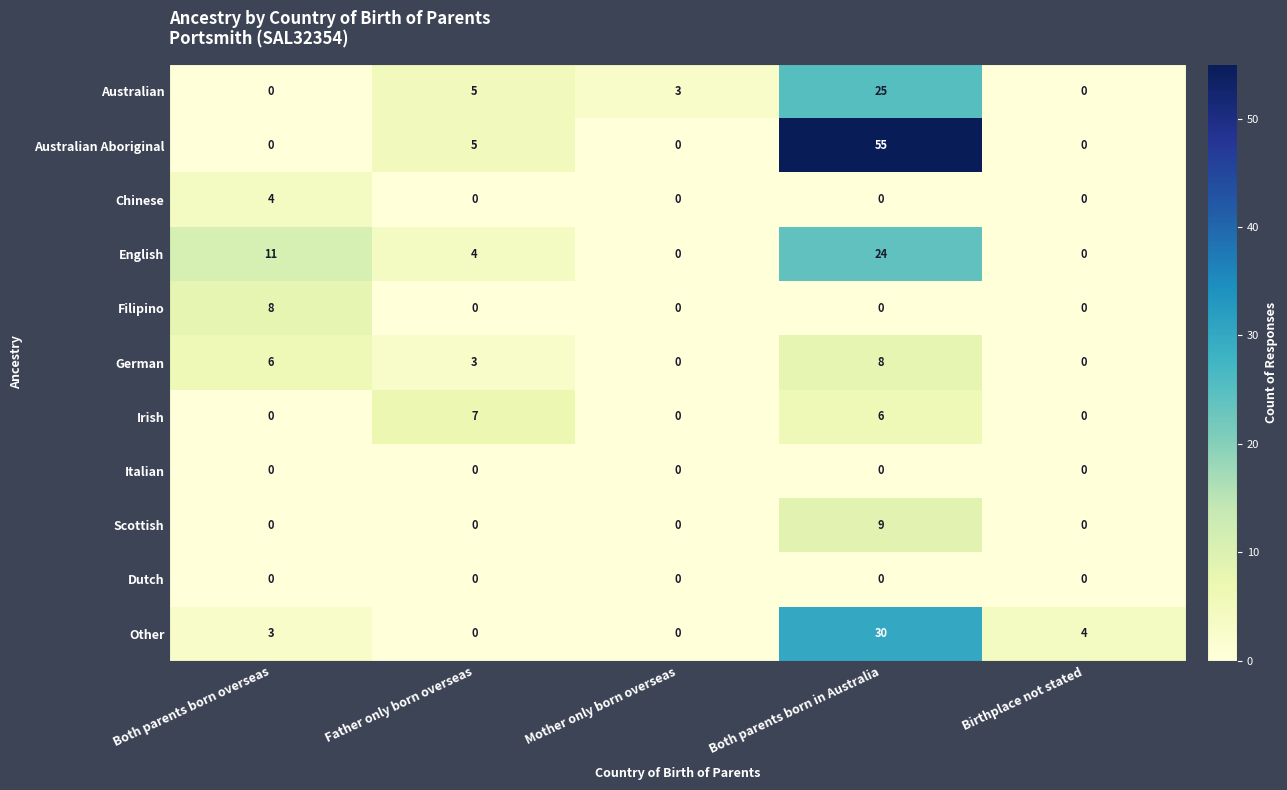

Which category has the highest value in the English series?

Both parents born in Australia